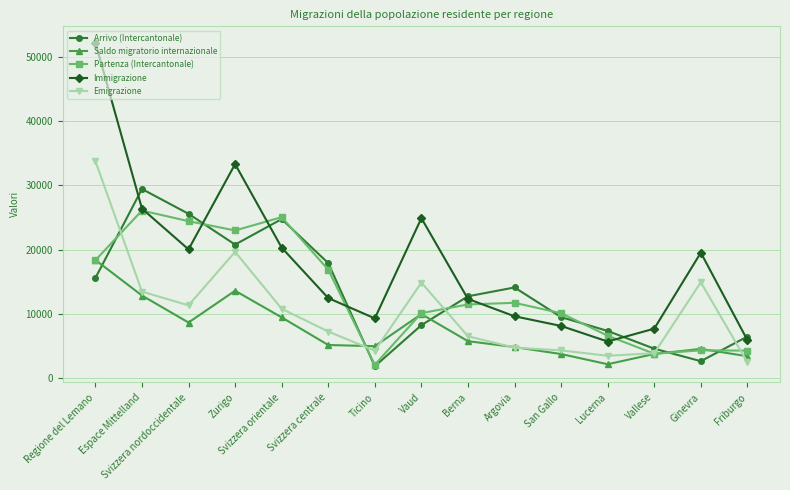

The Immigrazione series shows 19561 at Ginevra. True or false?

True